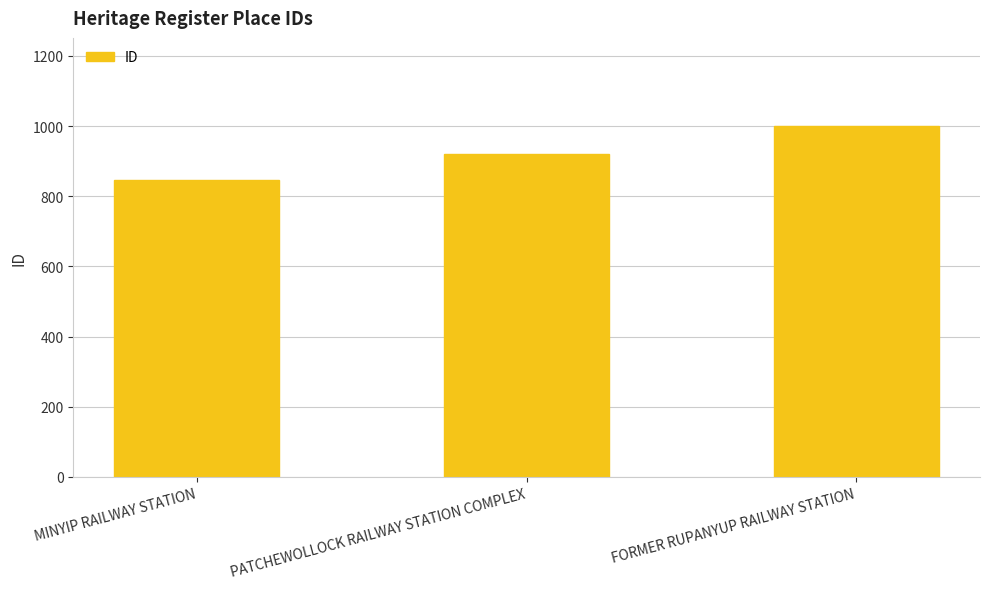

Which has a higher value, MINYIP RAILWAY STATION or PATCHEWOLLOCK RAILWAY STATION COMPLEX?

PATCHEWOLLOCK RAILWAY STATION COMPLEX